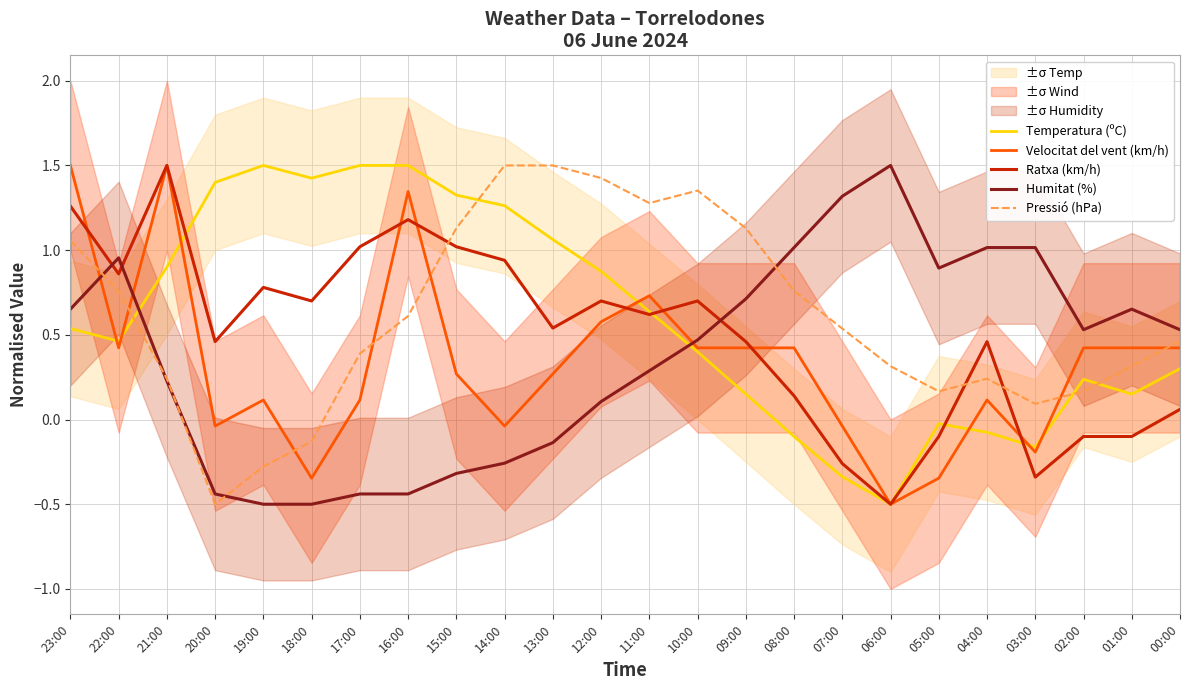

What is the minimum value shown in the chart?

-0.5